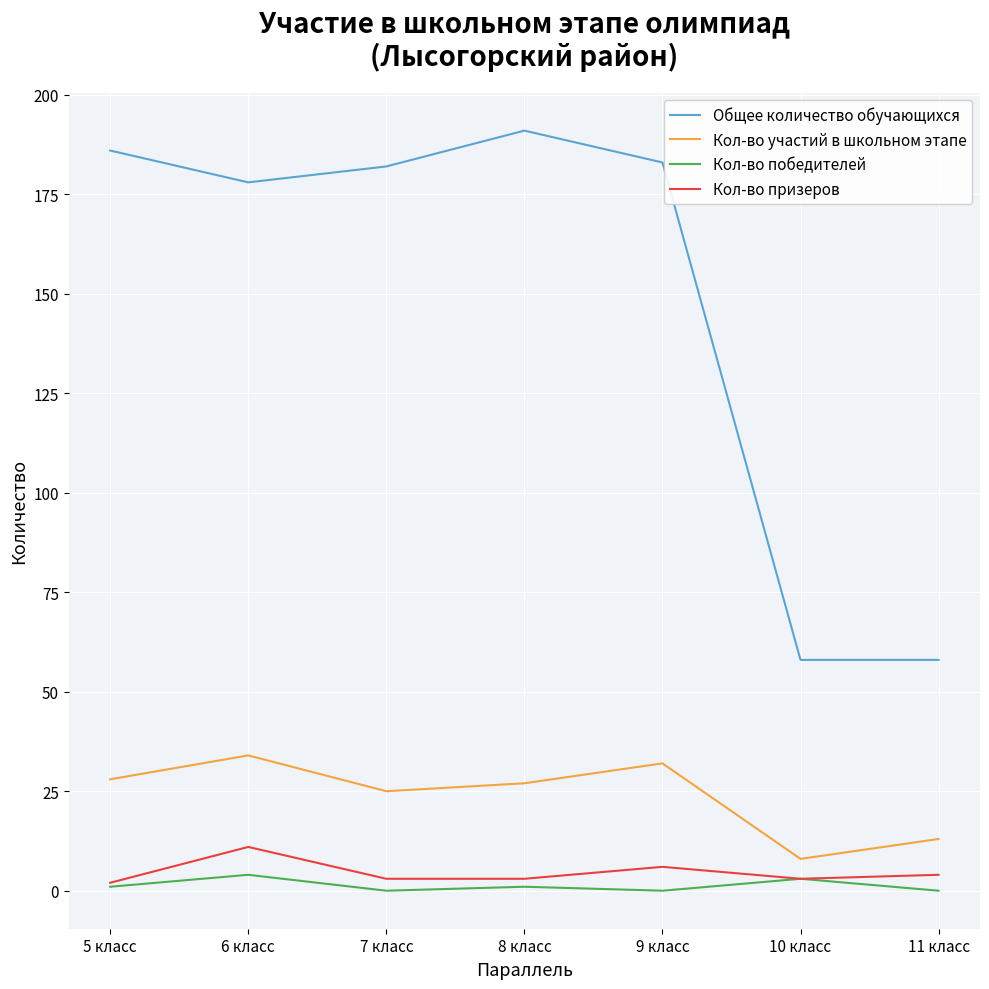

Where is the first local maximum for Кол-во участий в школьном этапе?

6 класс